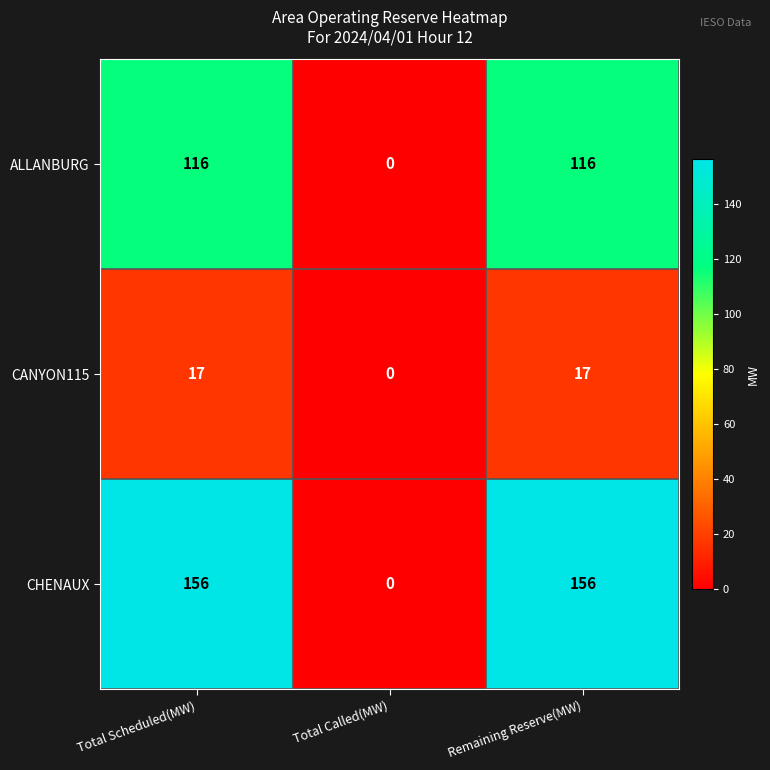

Count the number of categories in the chart.

3